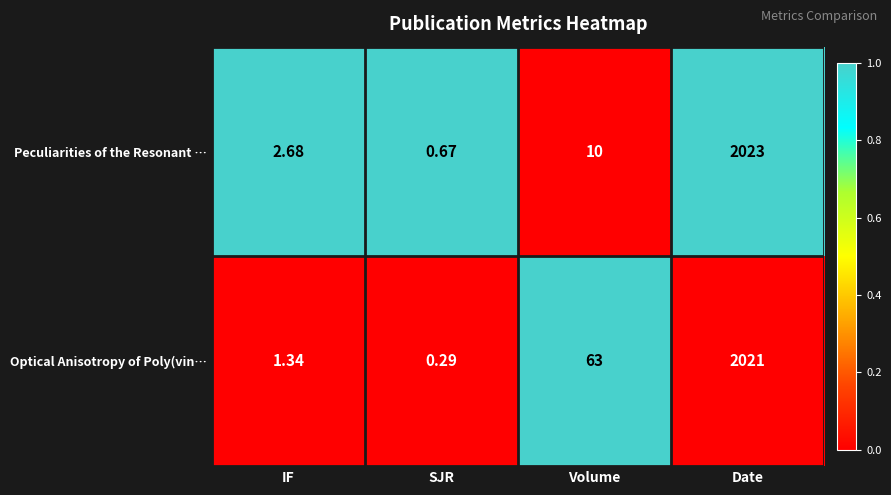

Is the value of Peculiarities of the Resonant … at Volume greater than the value of Optical Anisotropy of Poly(vin… at IF?

Yes